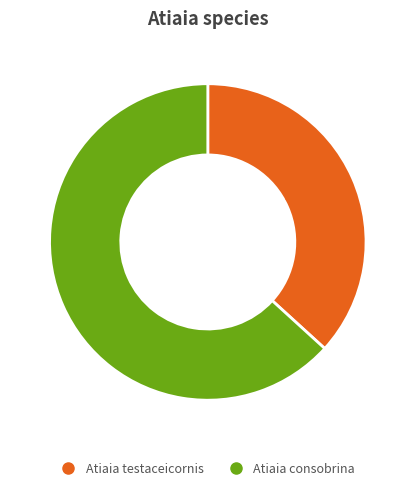

Between Atiaia consobrina and Atiaia testaceicornis, which is larger?

Atiaia consobrina